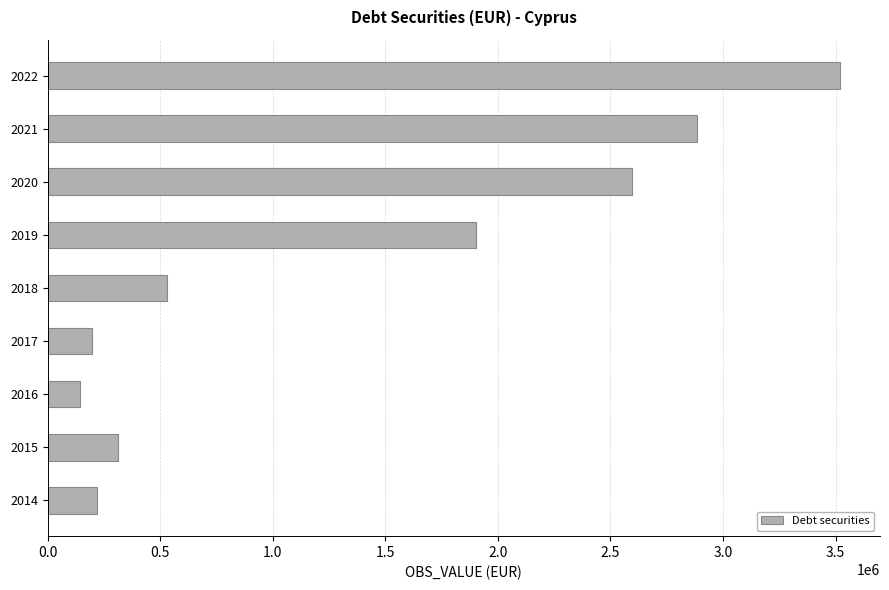

How many data points are less than 530323?

4